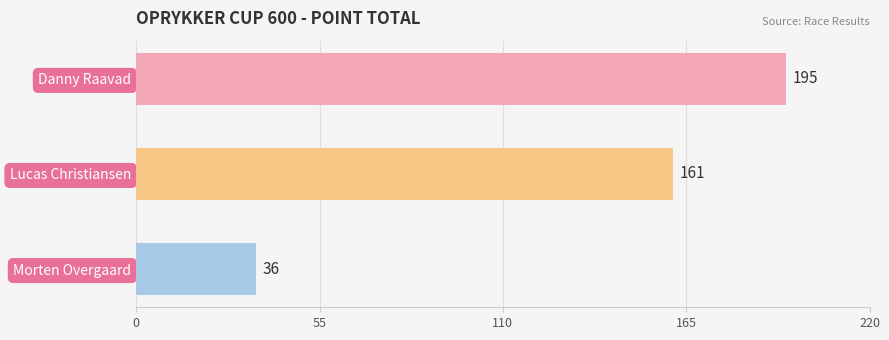

Does the chart contain stacked bars?

No